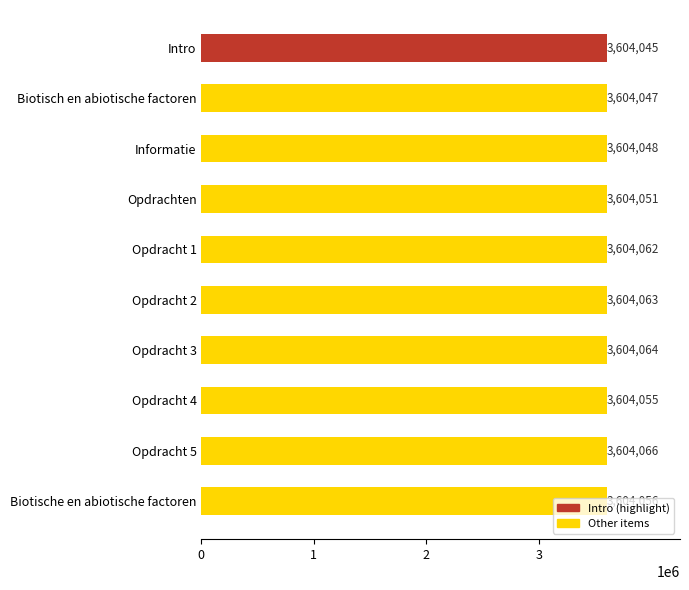

Does the chart contain stacked bars?

No